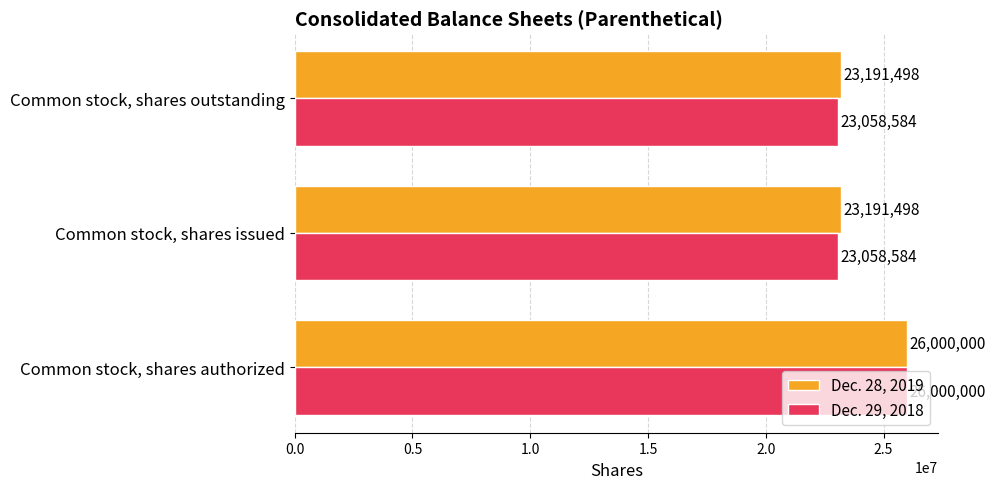

What is the total value across all series at Common stock, shares outstanding?

46250082